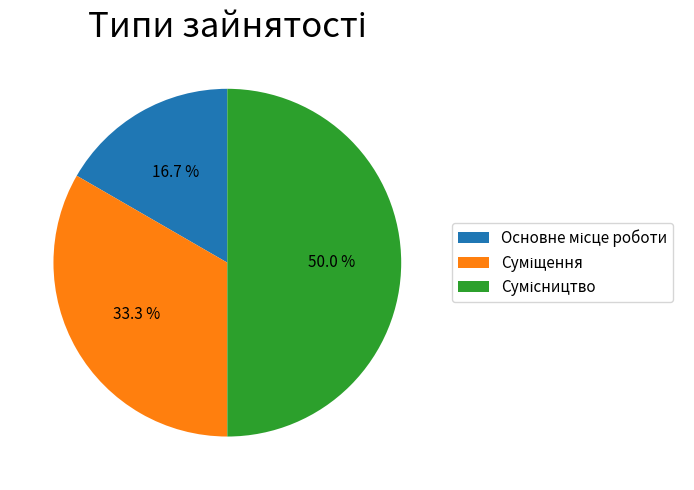

Do Сумісництво and Основне місце роботи together represent more than half of the pie?

Yes